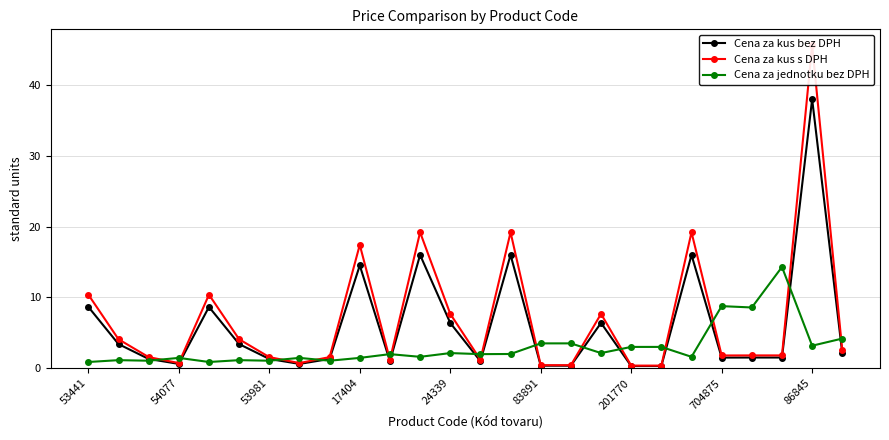

True or false: Cena za jednotku bez DPH has more than 0 points higher than both neighbors.

True